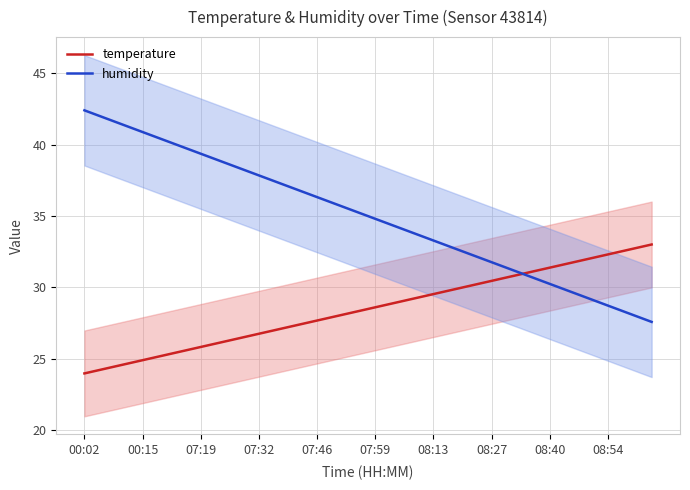

What is the smallest value displayed?

24.0